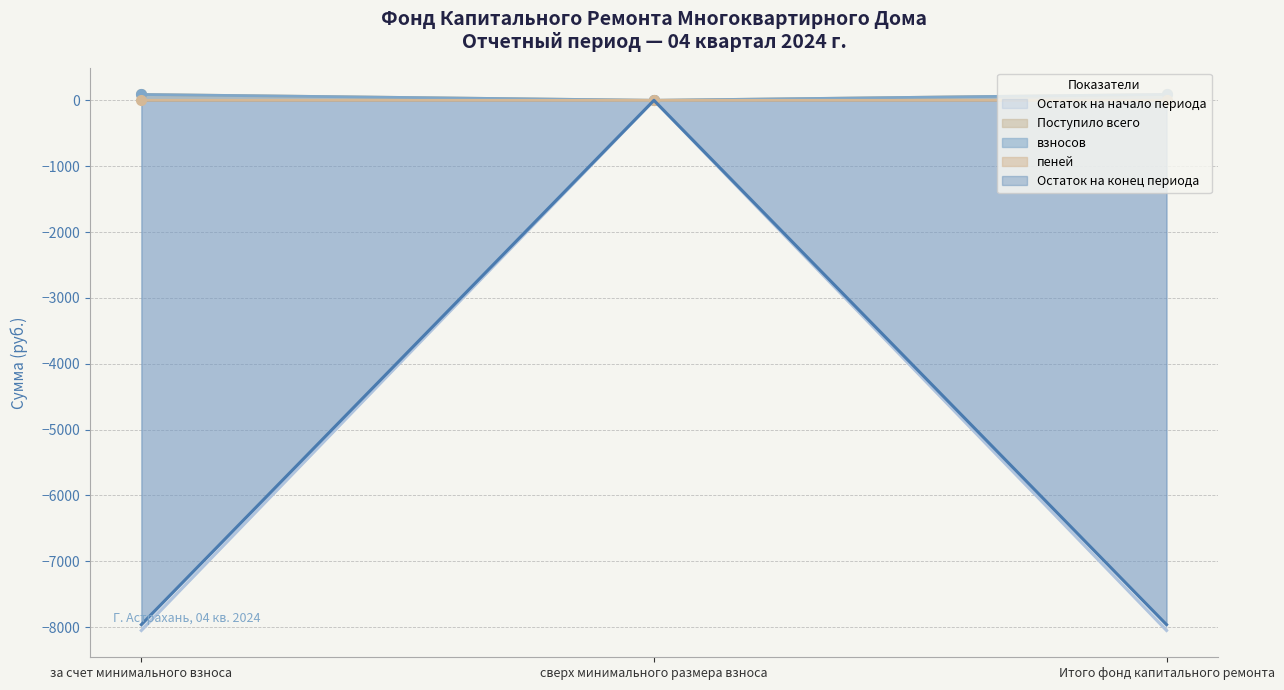

How many values in the Остаток на конец периода series exceed -7961?

1